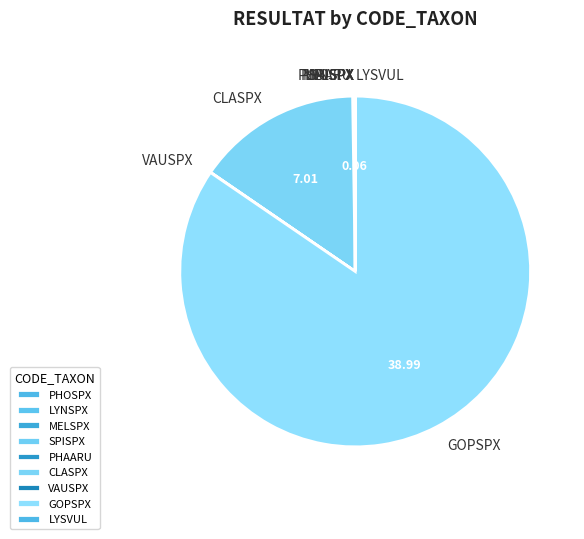

Which category has the biggest portion of the pie?

GOPSPX